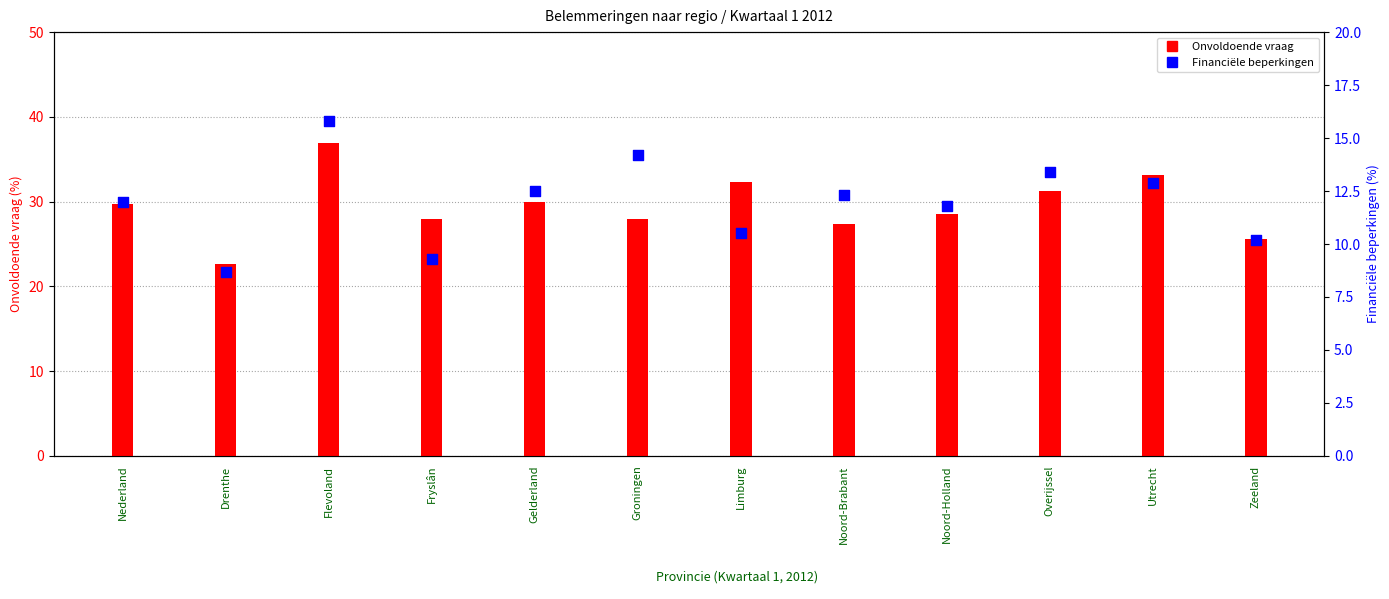

Which series has the widest spread of Y values?

Onvoldoende vraag